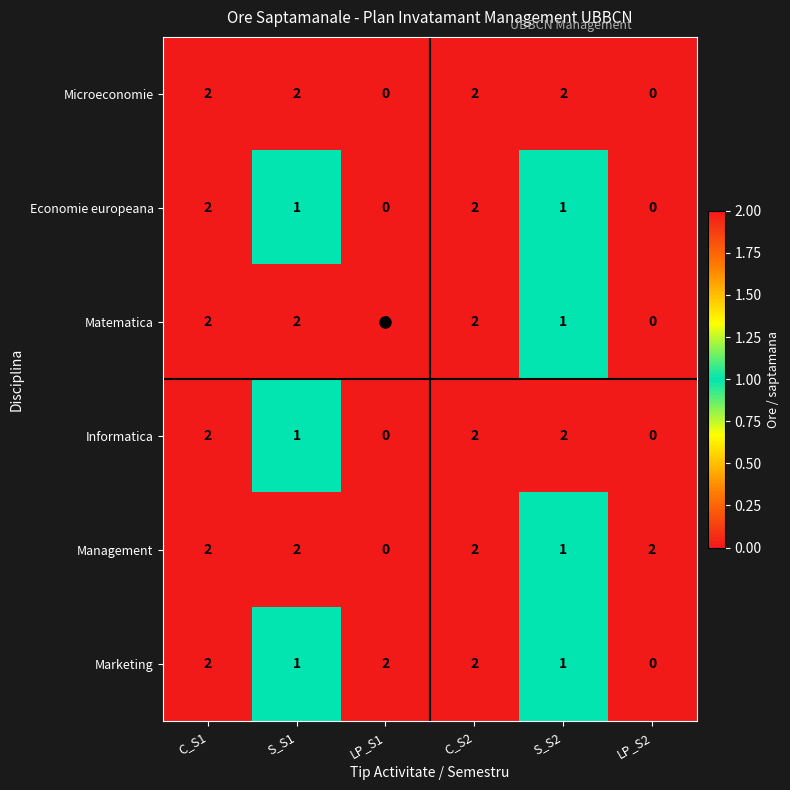

At how many categories does at least one series exceed 1?

6